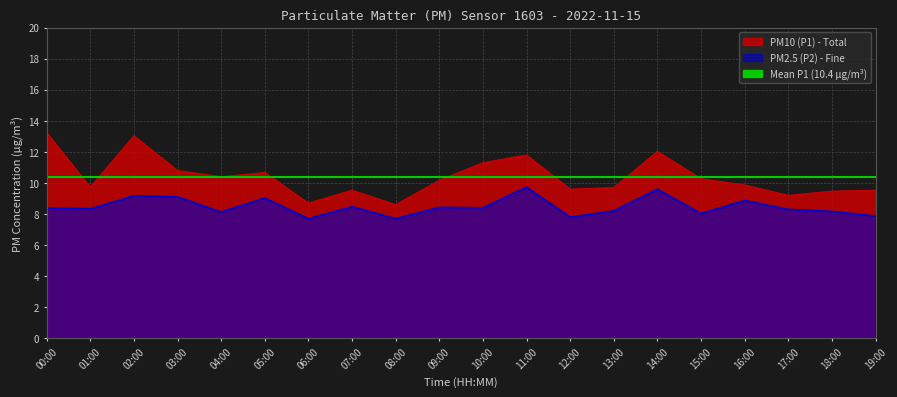

Is it true that P1 equals 3.6 at 17:00?

False